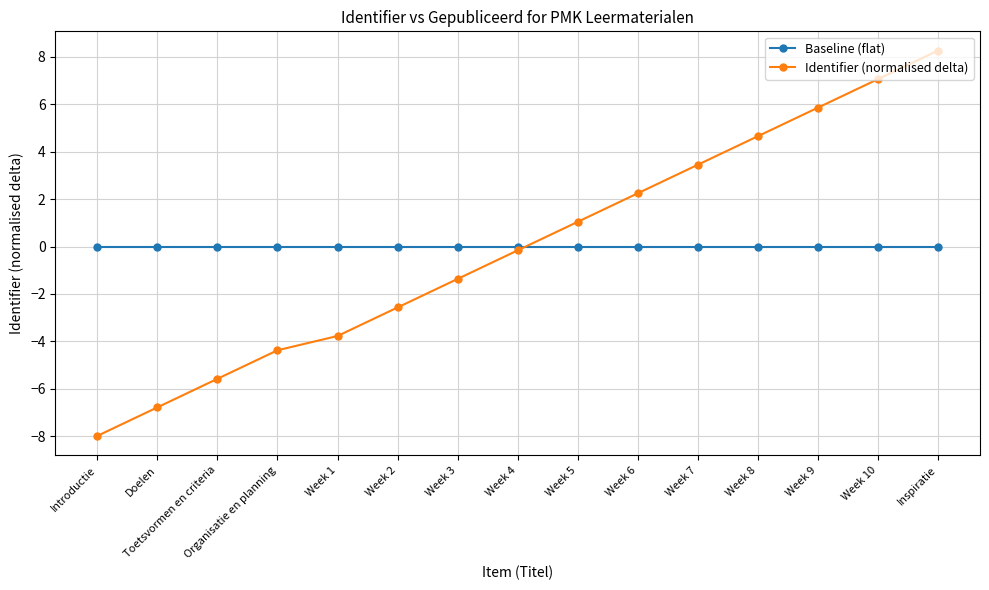

Which series ends up on top after the final intersection of Baseline (flat) and Identifier (normalised delta)?

Identifier (normalised delta)